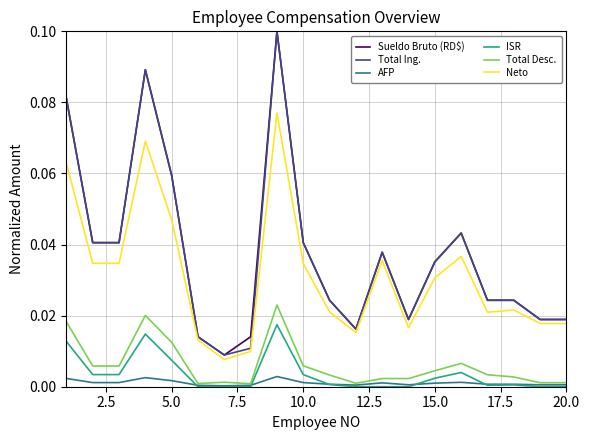

True or false: ISR and Neto cross at least once.

False